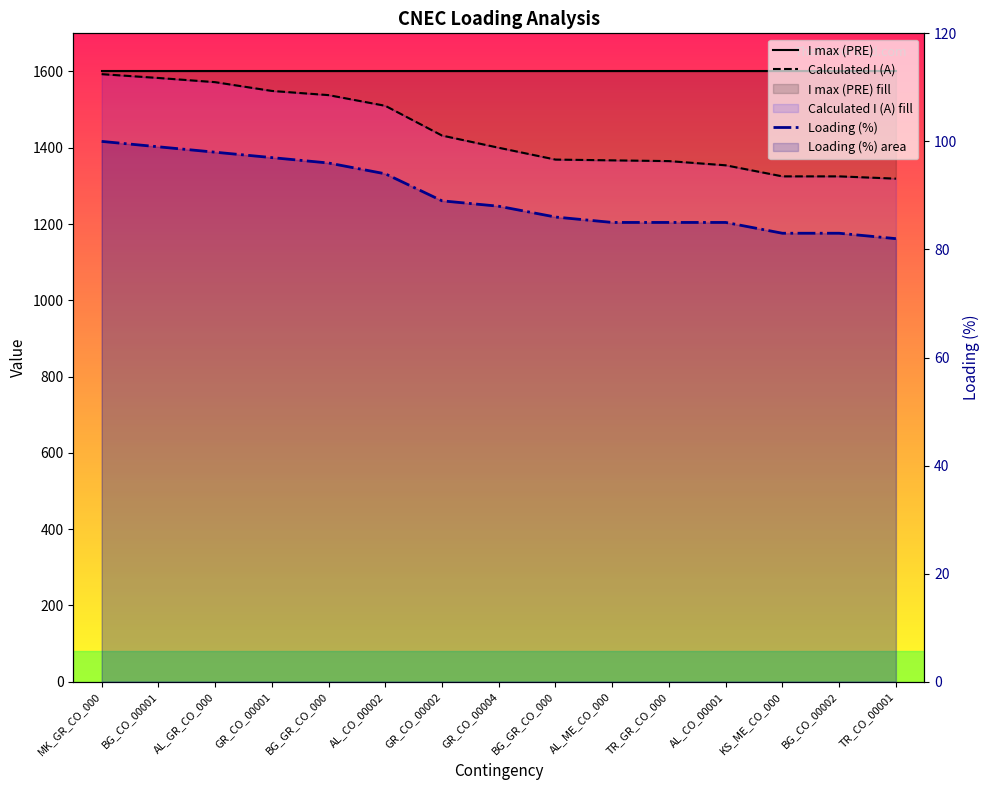

List the labels in order of I max (PRE) value, largest first.

MK_GR_CO_000, BG_CO_00001, AL_GR_CO_000, GR_CO_00001, BG_GR_CO_000, AL_CO_00002, GR_CO_00002, GR_CO_00004, BG_GR_CO_000, AL_ME_CO_000, TR_GR_CO_000, AL_CO_00001, KS_ME_CO_000, BG_CO_00002, TR_CO_00001